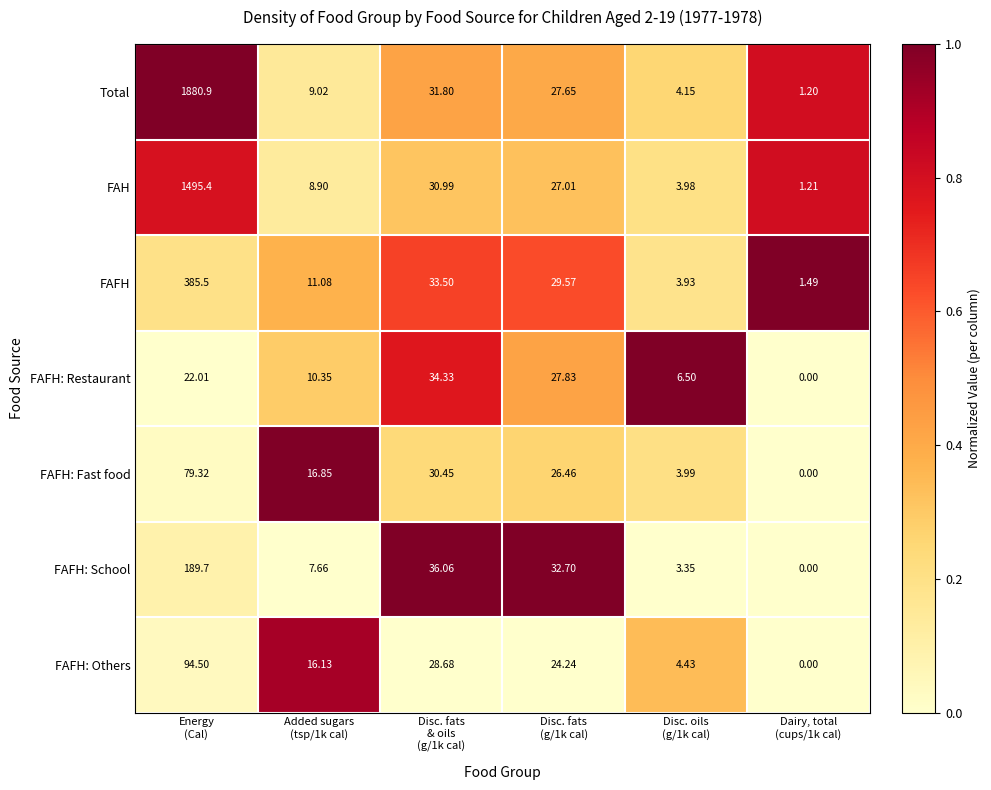

Which series has the widest spread of values?

Total